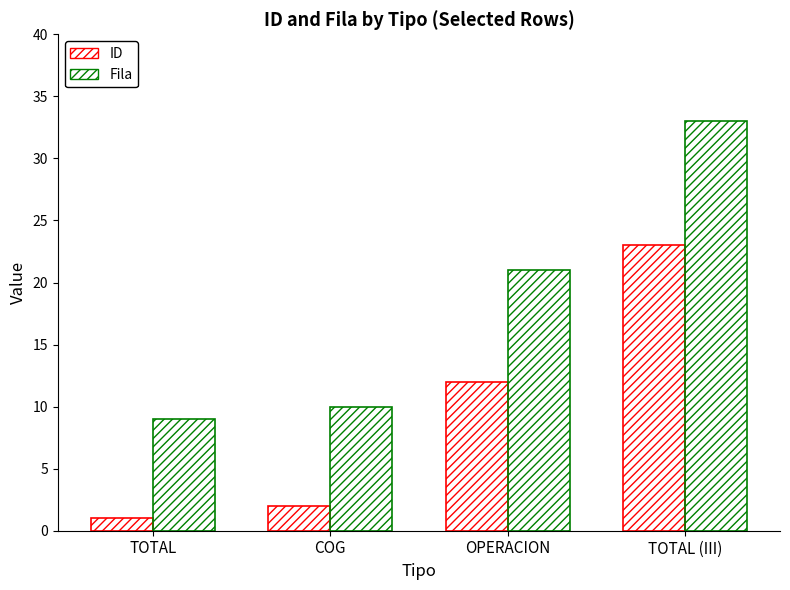

Reading left to right, what are all the values shown in this chart?

ID: 1	2	12	23
Fila: 9	10	21	33